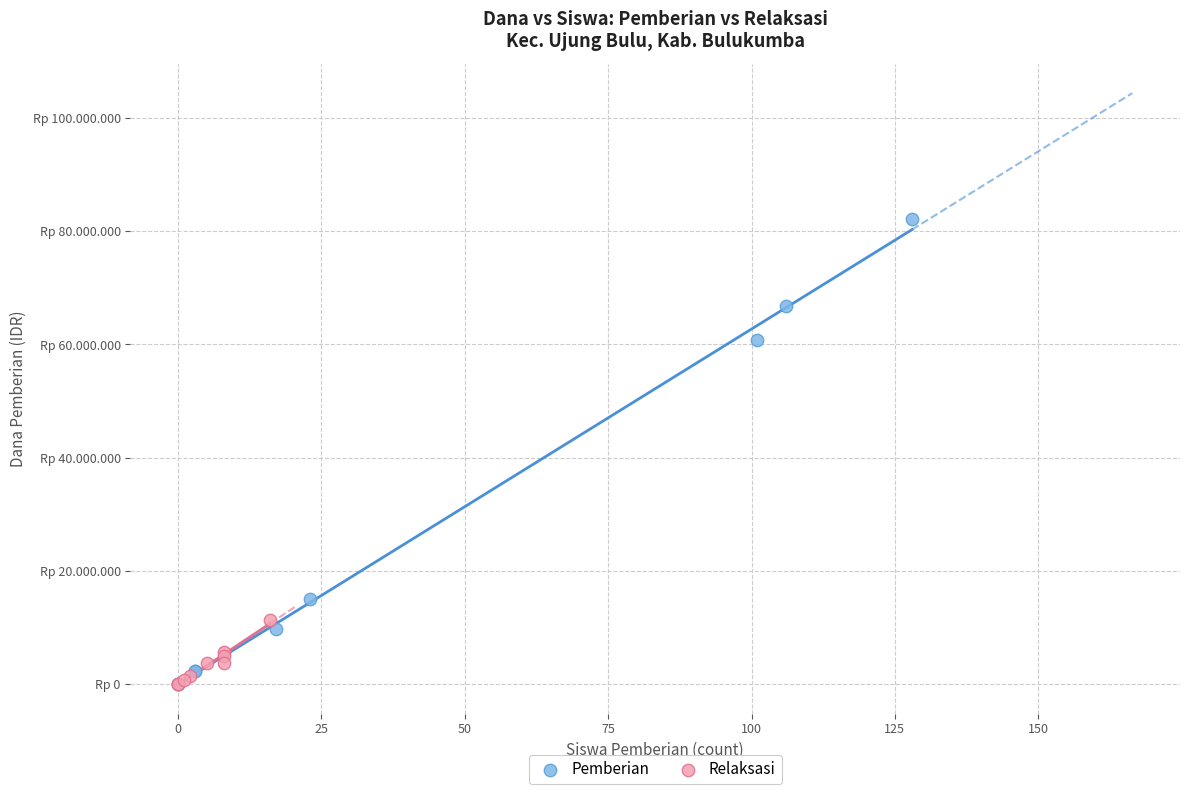

What are all the series names shown in the legend?

Pemberian, Relaksasi